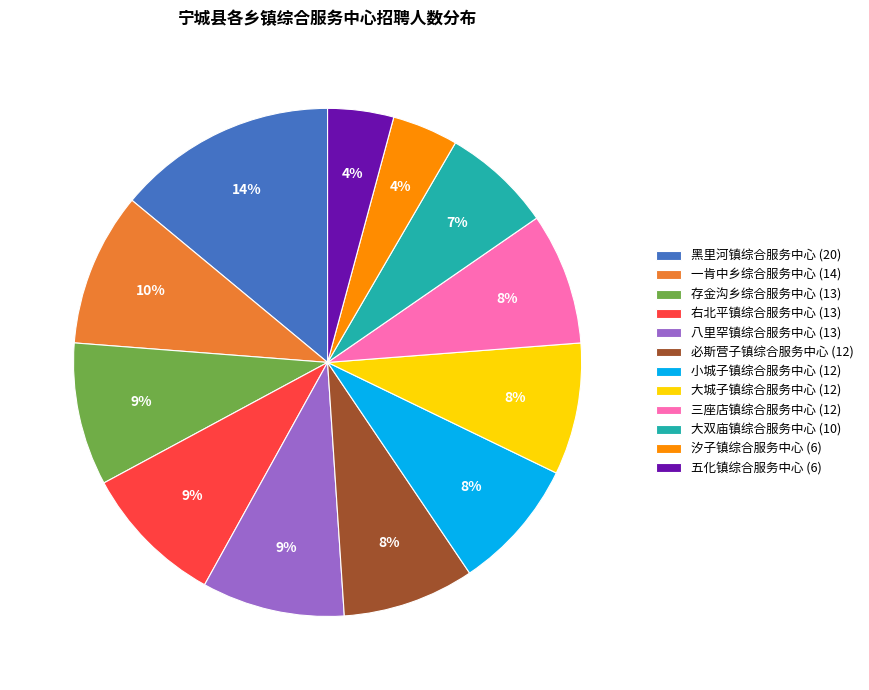

To the nearest percent, what is the difference between the largest and smallest slice percentages?

10%